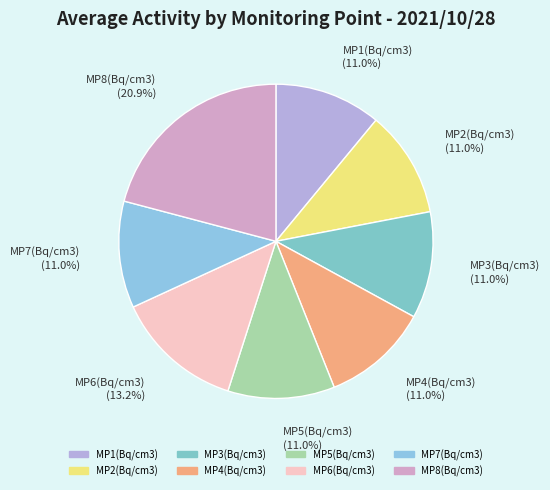

How many slices are in this pie chart?

8